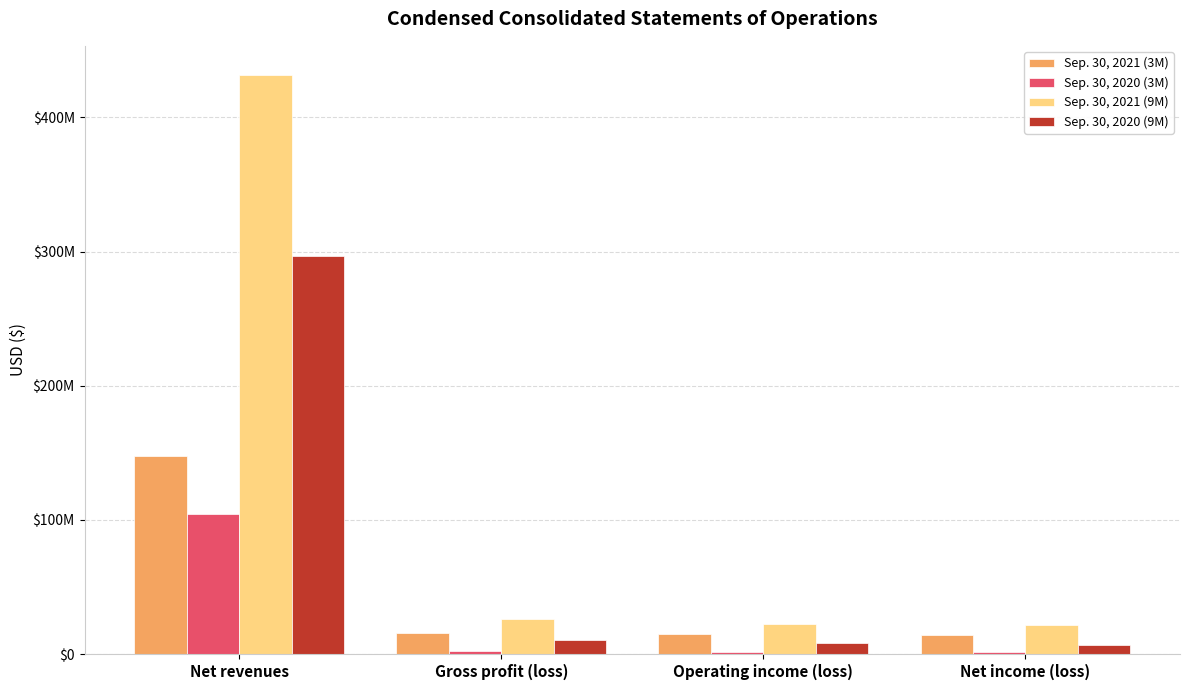

Reading right to left, transcribe all the data shown in this chart.

Sep. 30, 2021 (3M): Net income (loss)=14467290	Operating income (loss)=14775506	Gross profit (loss)=15996101	Net revenues=147796292
Sep. 30, 2020 (3M): Net income (loss)=1392729	Operating income (loss)=1548179	Gross profit (loss)=2405295	Net revenues=104454116
Sep. 30, 2021 (9M): Net income (loss)=21817439	Operating income (loss)=22476202	Gross profit (loss)=25771445	Net revenues=431696940
Sep. 30, 2020 (9M): Net income (loss)=7102426	Operating income (loss)=8021996	Gross profit (loss)=10802608	Net revenues=296445621